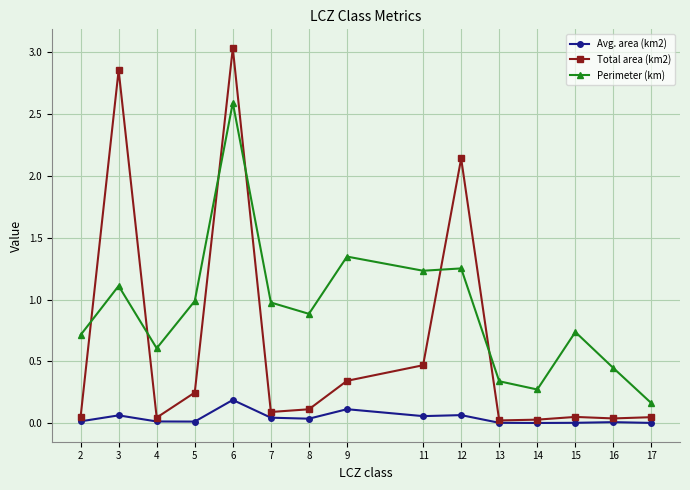

The Avg. area (km2) series shows 0.0 at 8. True or false?

True